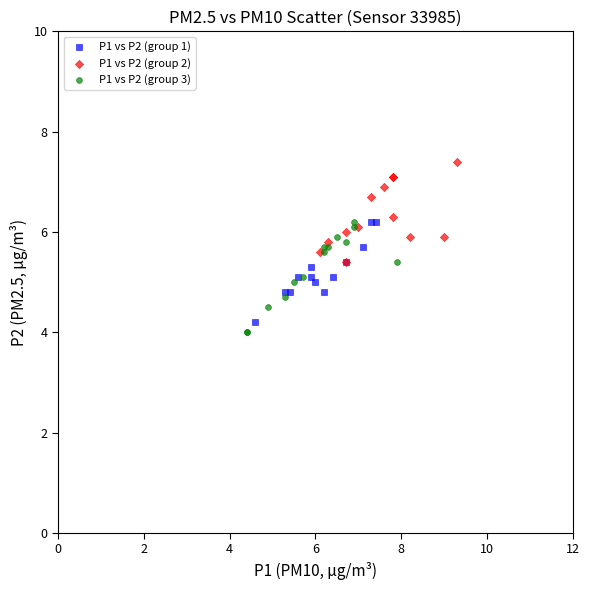

Which series contains the highest Y value?

P1 vs P2 (group 2)